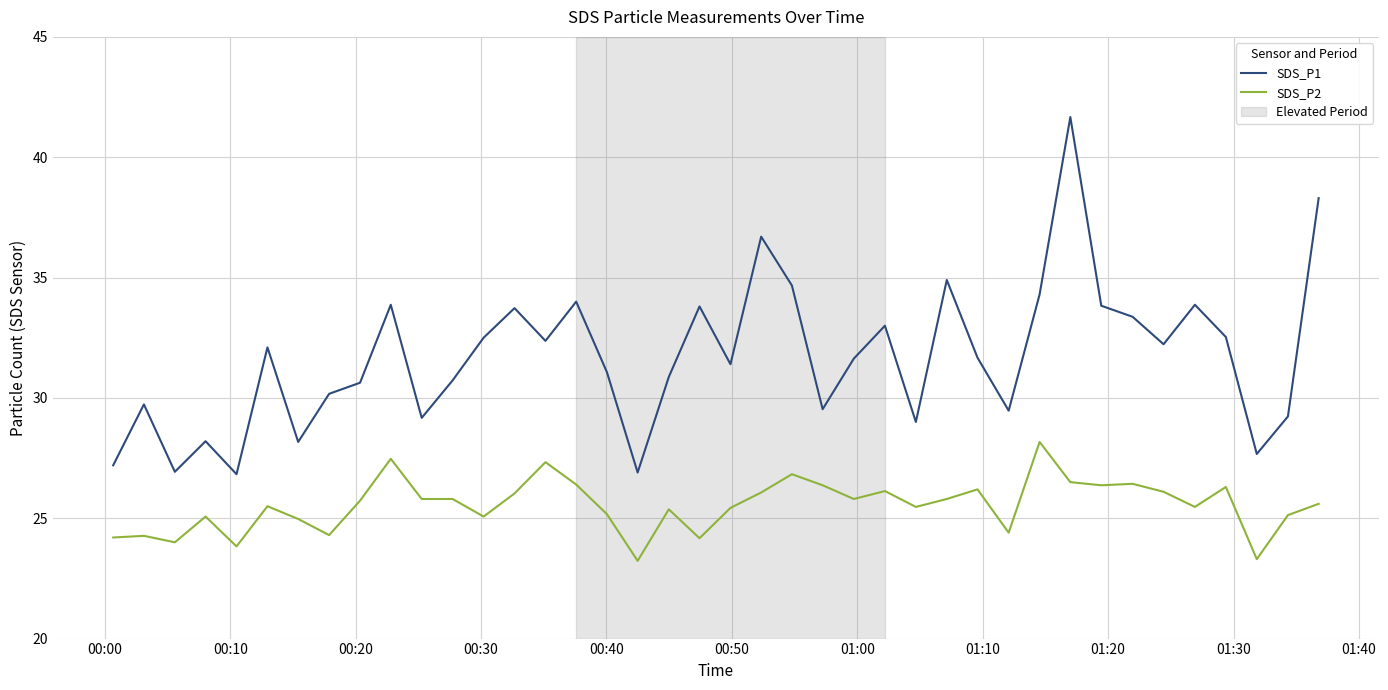

What is the sum of all SDS_P1 values?

1267.9